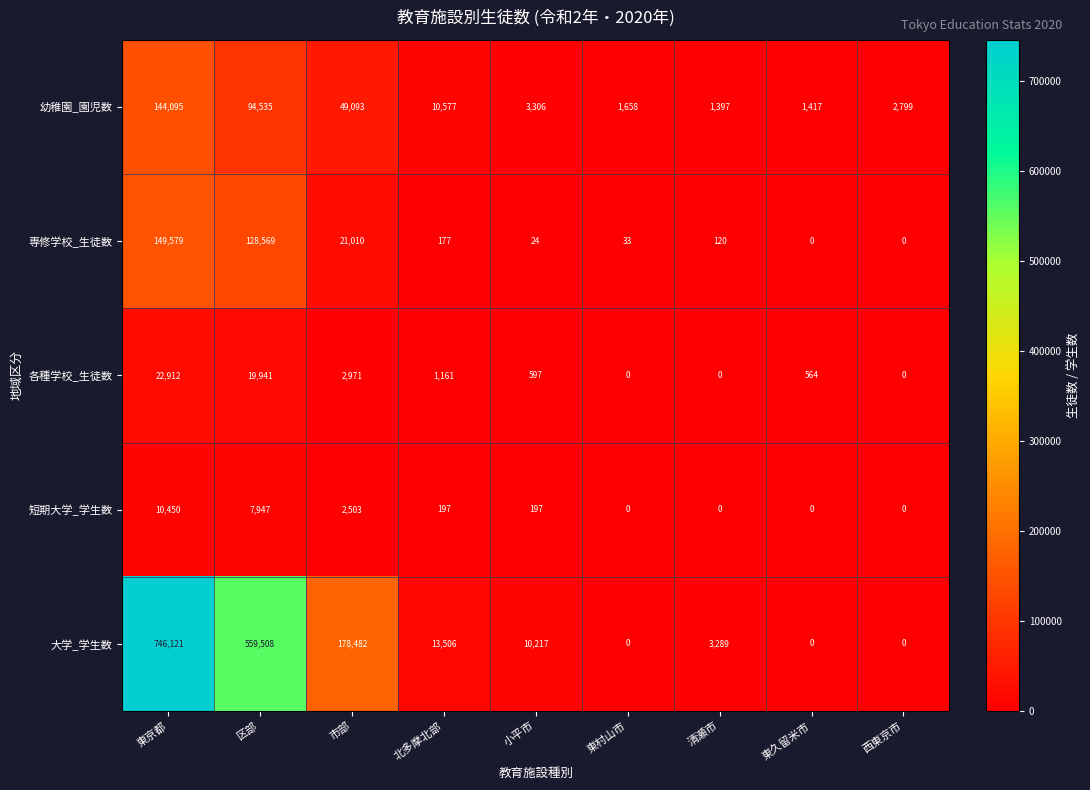

Where does the 各種学校_生徒数 series first go above 597?

東京都